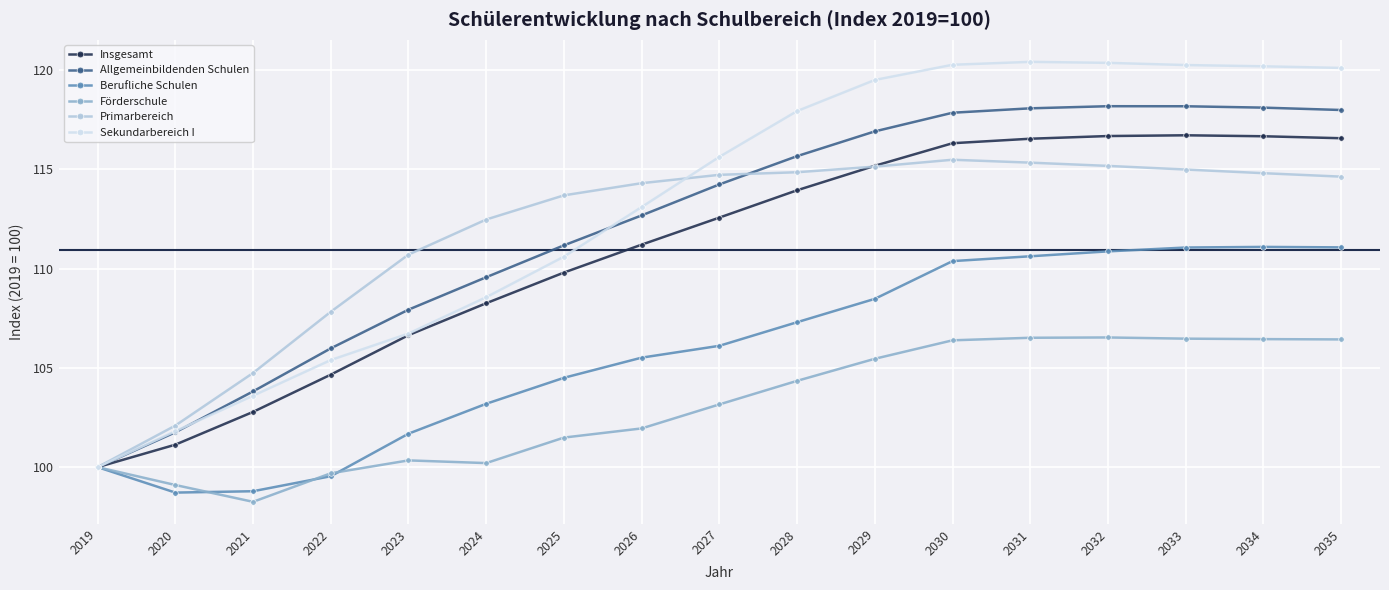

Is it true that Allgemeinbildenden Schulen equals 112.7 at 2026?

True